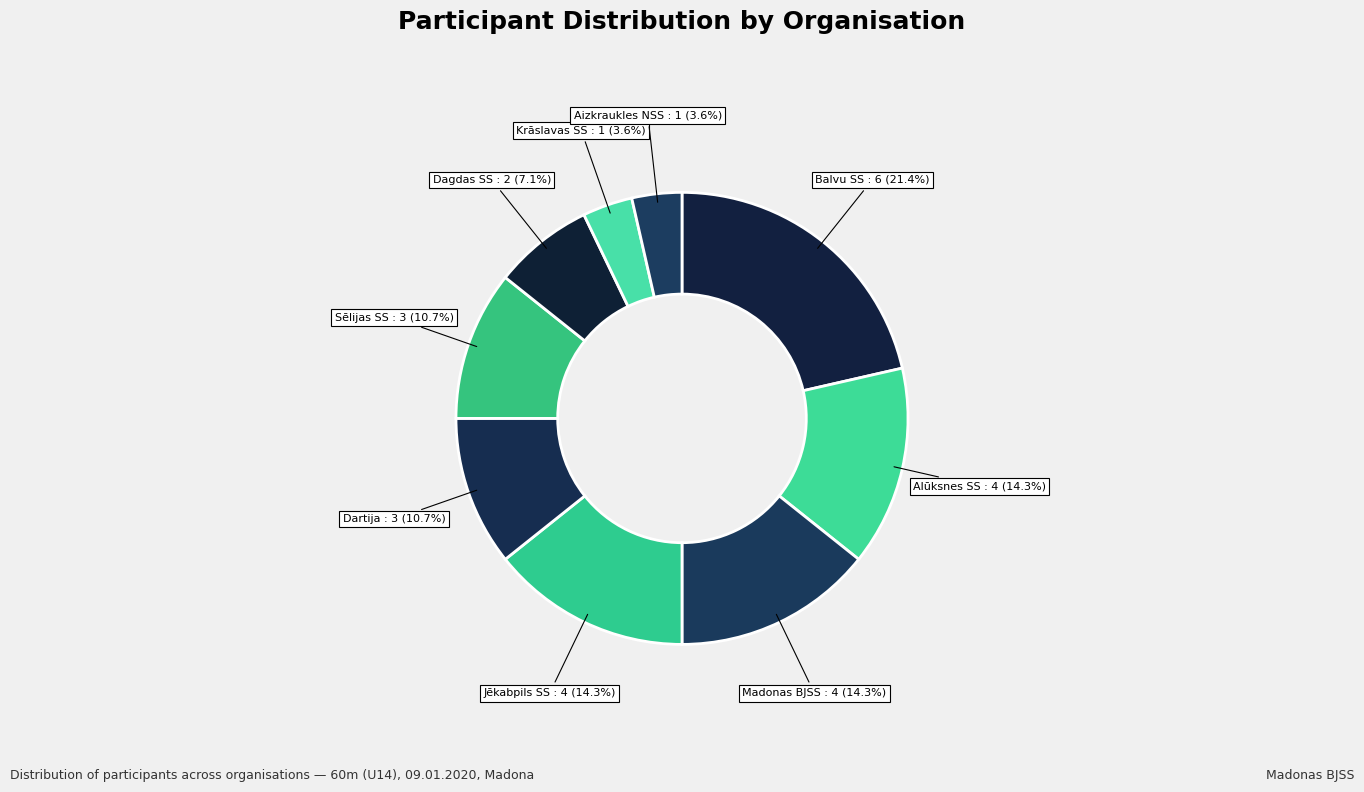

Rank the categories by value from highest to lowest.

Balvu SS, Alūksnes SS, Madonas BJSS, Jēkabpils SS, Dartija, Sēlijas SS, Dagdas SS, Krāslavas SS, Aizkraukles NSS